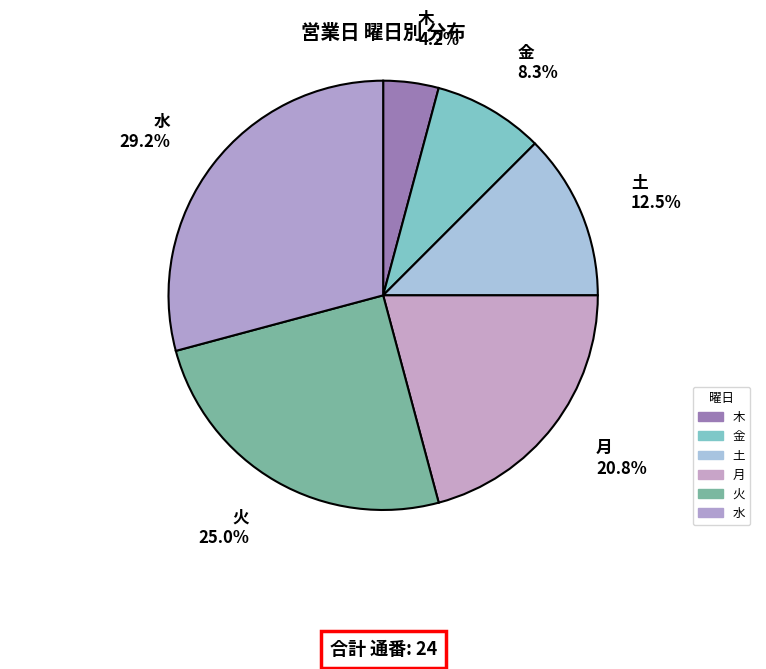

To the nearest percent, what is the average slice percentage?

17%